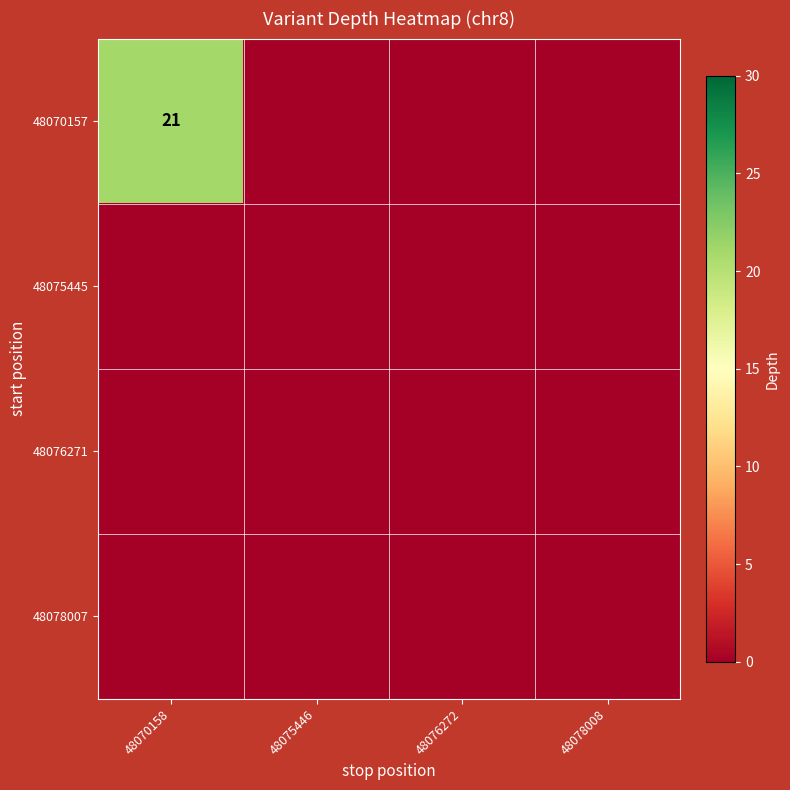

Which has a higher value, 48075446 or 48076272?

48075446